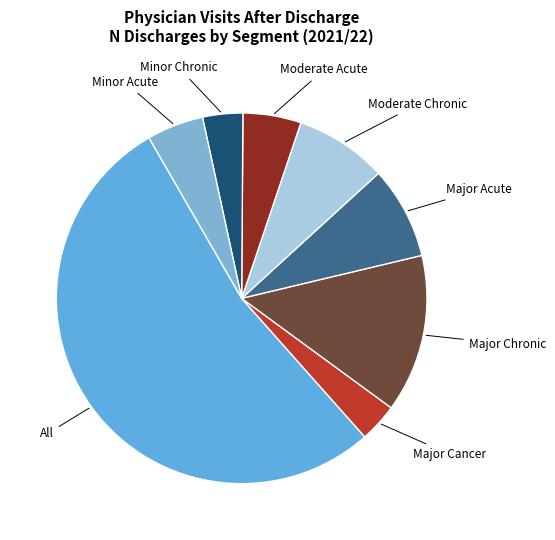

How many slices are in this pie chart?

8